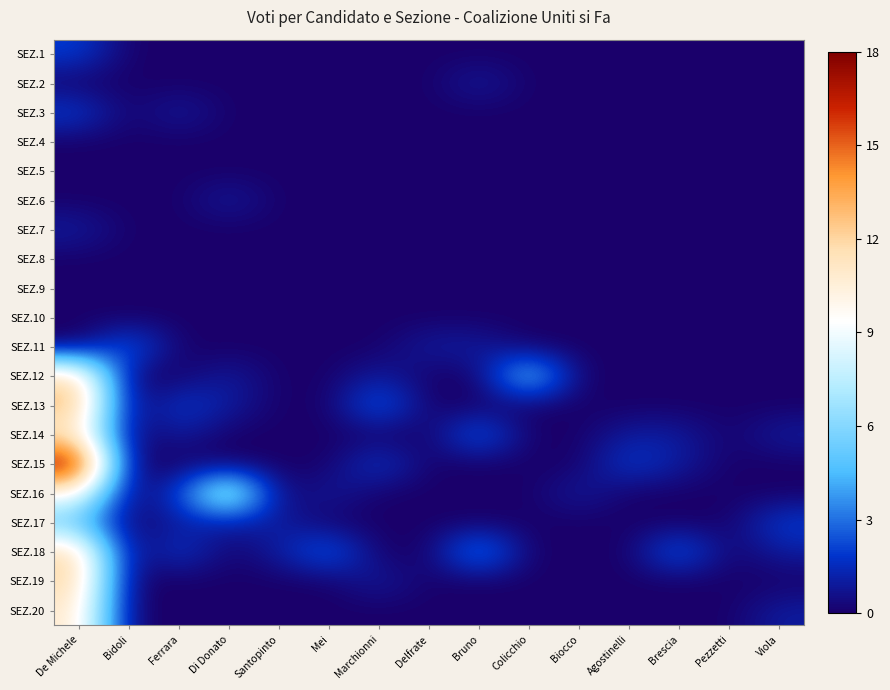

Which has a higher value, Bruno or Colicchio?

Bruno